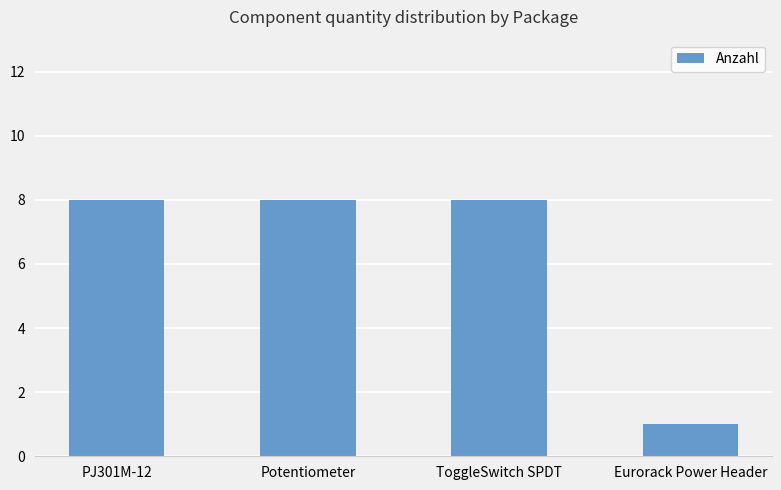

What is the maximum value shown in the chart?

8